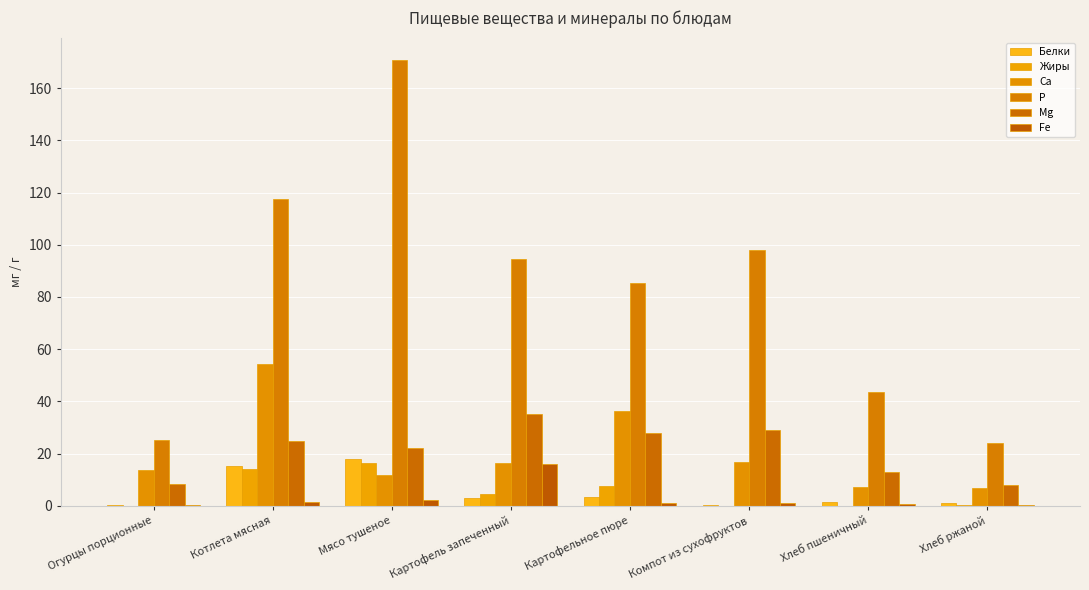

Reading left to right, transcribe all the data shown in this chart.

Белки: Огурцы порционные=0.4	Котлета мясная=15.2	Мясо тушеное=18.0	Картофель запеченный=3.1	Картофельное пюре=3.3	Компот из сухофруктов=0.4	Хлеб пшеничный=1.4	Хлеб ржаной=1.1
Жиры: Огурцы порционные=0.1	Котлета мясная=14.0	Мясо тушеное=16.5	Картофель запеченный=4.5	Картофельное пюре=7.8	Компот из сухофруктов=0.0	Хлеб пшеничный=0.1	Хлеб ржаной=0.2
Ca: Огурцы порционные=13.8	Котлета мясная=54.2	Мясо тушеное=11.7	Картофель запеченный=16.3	Картофельное пюре=36.4	Компот из сухофруктов=16.6	Хлеб пшеничный=7.4	Хлеб ржаной=6.8
P: Огурцы порционные=25.2	Котлета мясная=117.5	Мясо тушеное=170.8	Картофель запеченный=94.6	Картофельное пюре=85.5	Компот из сухофруктов=98.1	Хлеб пшеничный=43.6	Хлеб ржаной=24.0
Mg: Огурцы порционные=8.4	Котлета мясная=24.8	Мясо тушеное=22.0	Картофель запеченный=35.3	Картофельное пюре=27.8	Компот из сухофруктов=29.2	Хлеб пшеничный=13.0	Хлеб ржаной=8.2
Fe: Огурцы порционные=0.4	Котлета мясная=1.6	Мясо тушеное=2.5	Картофель запеченный=15.9	Картофельное пюре=1.1	Компот из сухофруктов=1.3	Хлеб пшеничный=0.6	Хлеб ржаной=0.5